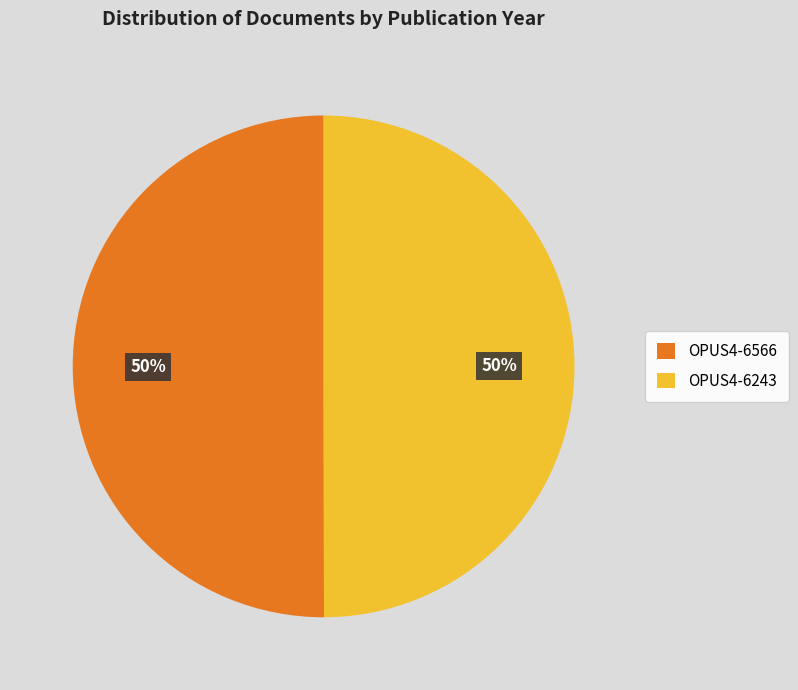

What percentage is the OPUS4-6566 slice, to the nearest percent?

50%